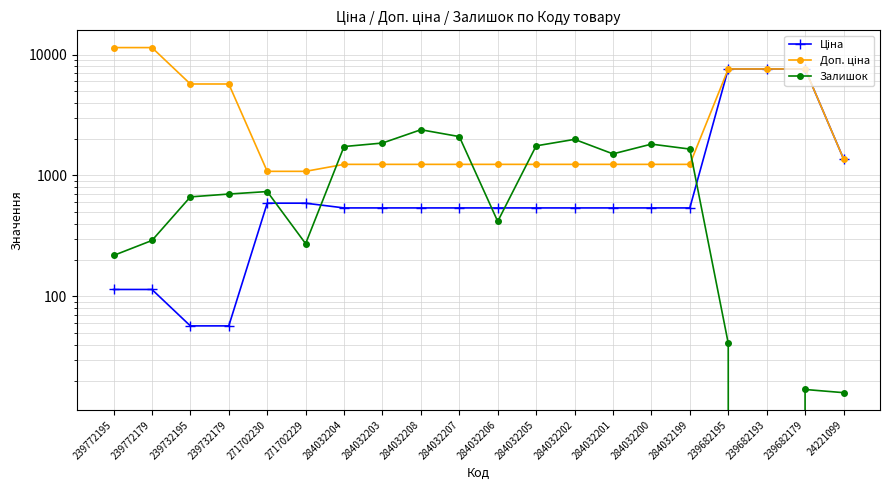

What is the average value of the Доп. ціна series?

3645.6